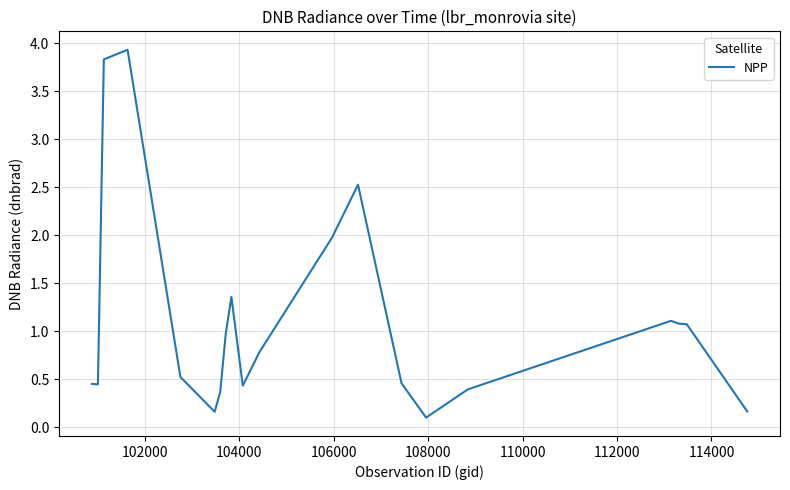

What is the maximum value shown in the chart?

3.9